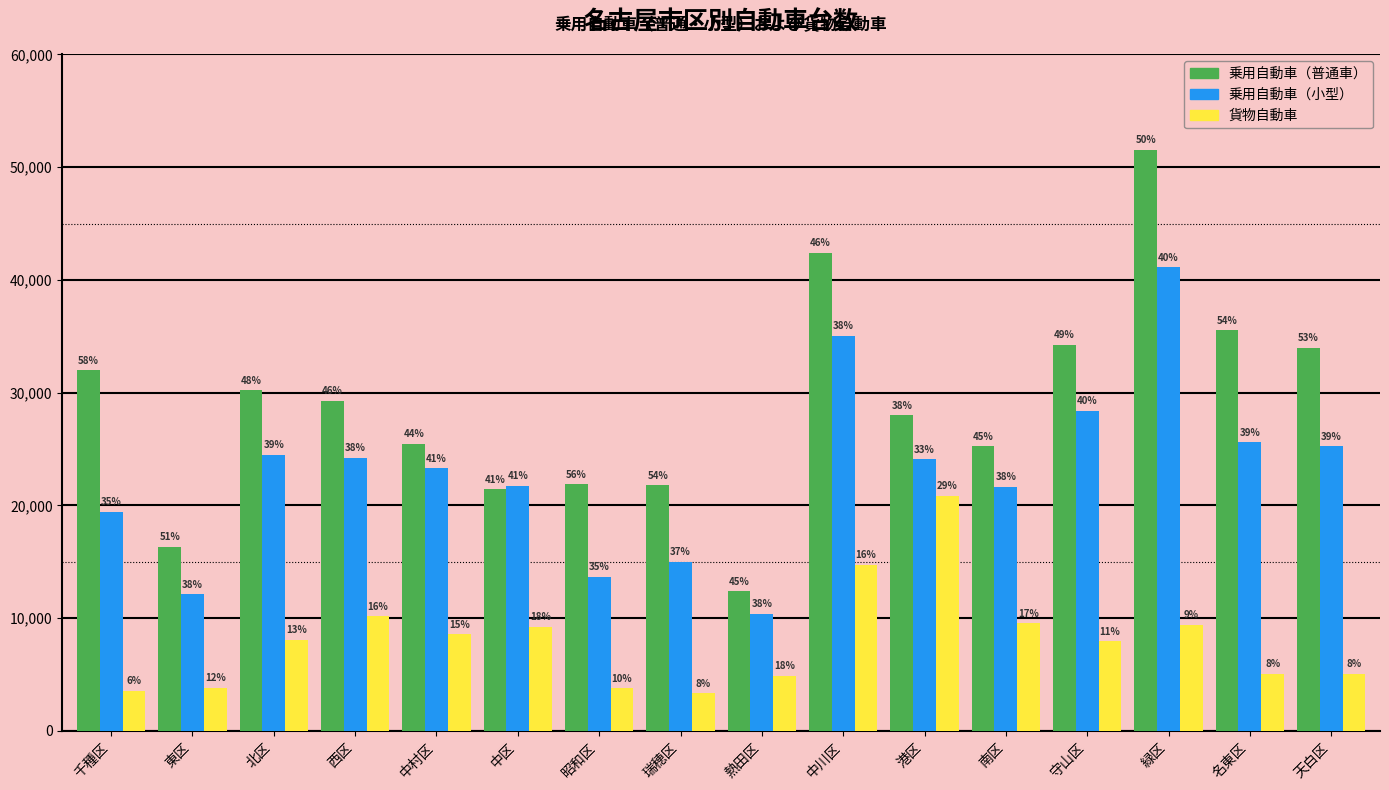

What are all the series names shown in the legend?

乗用自動車（普通車）, 乗用自動車（小型）, 貨物自動車